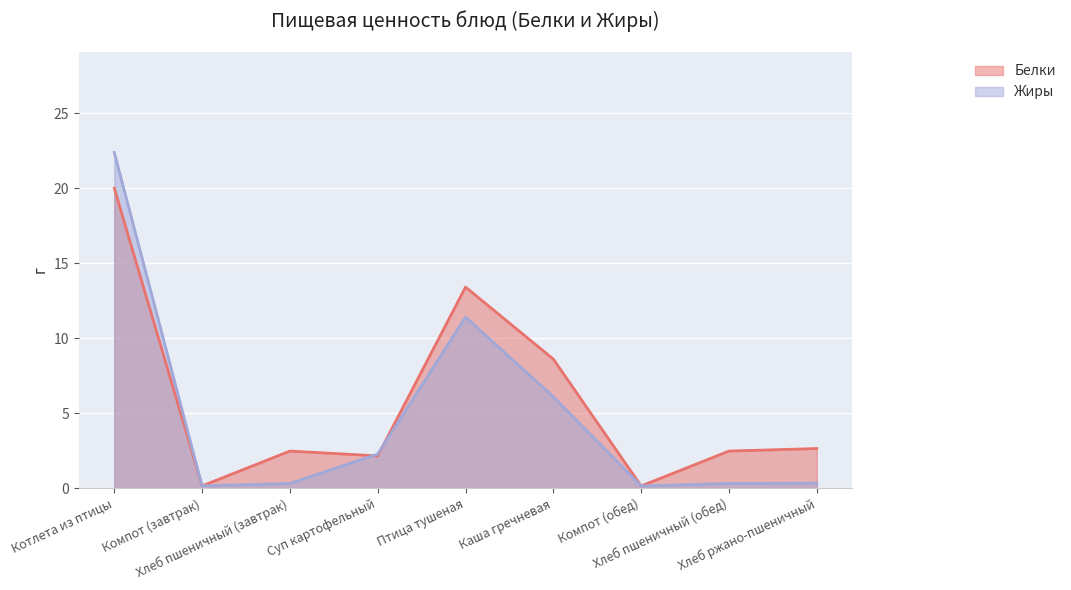

Reading left to right, transcribe all the data shown in this chart.

Белки: 20.0	0.1	2.5	2.1	13.4	8.6	0.1	2.5	2.6
Жиры: 22.4	0.1	0.3	2.3	11.4	6.1	0.1	0.3	0.3